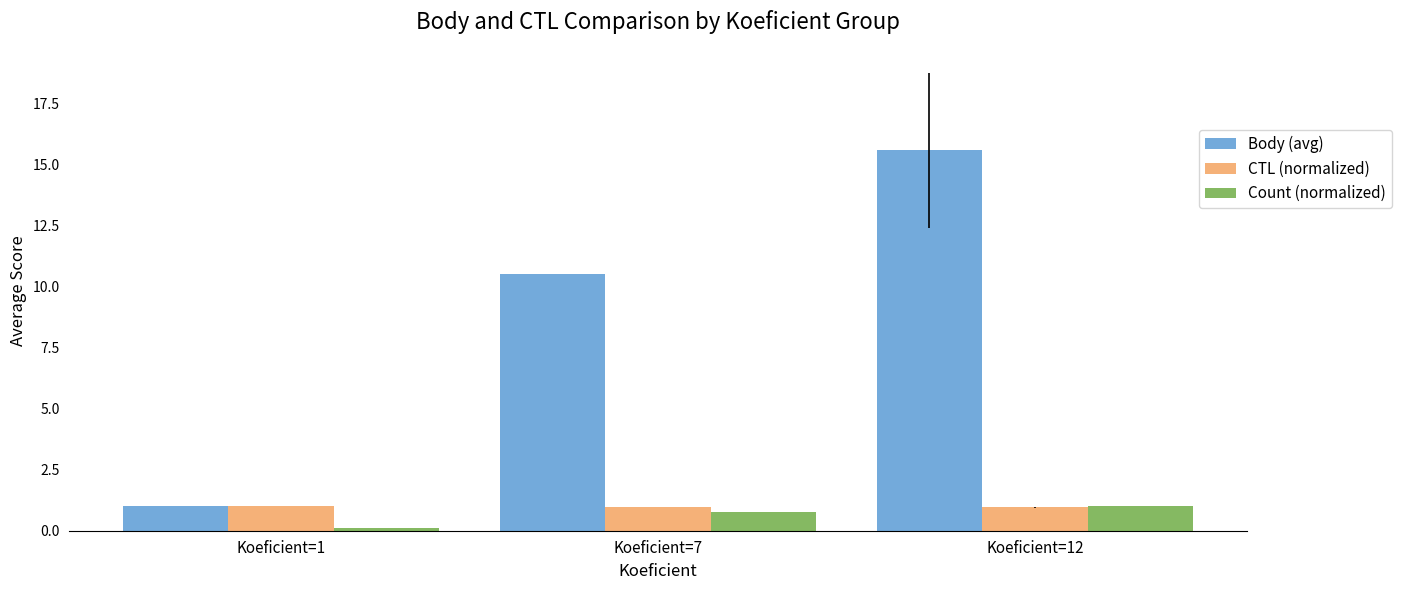

Are the bars grouped side by side (vs. stacked)?

Yes